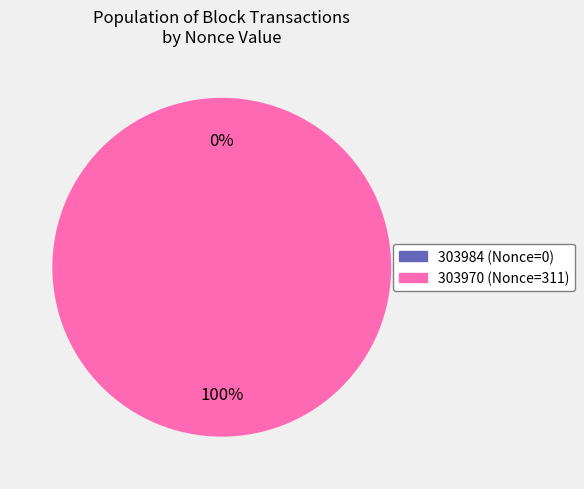

To the nearest percent, what is the difference between the largest and smallest slice percentages?

100%